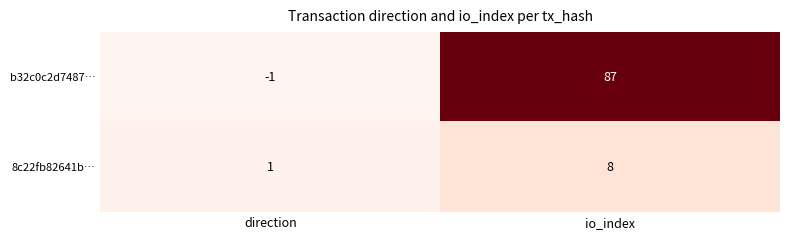

What is the average value of the b32c0c2d7487… series?

43